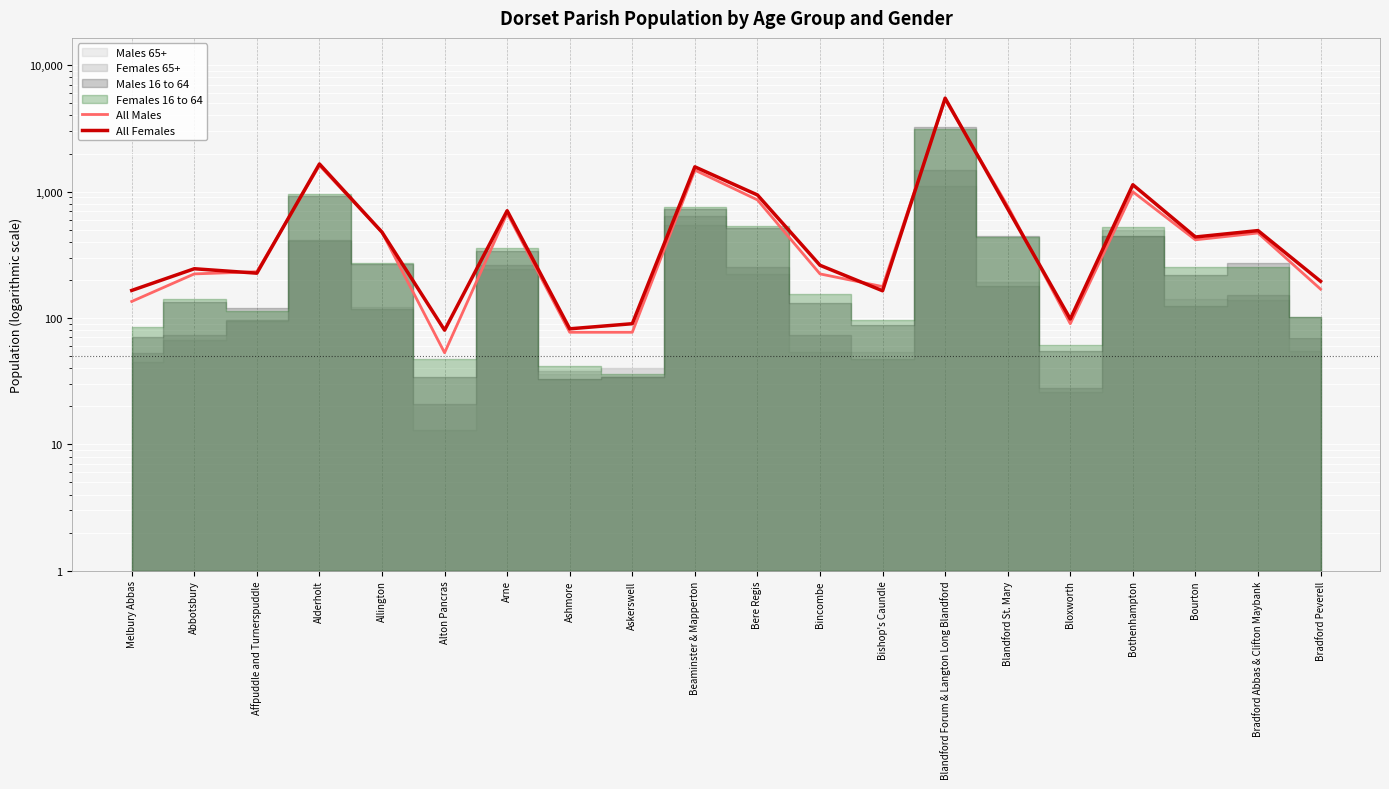

How many data points in All Males are above 415?

9